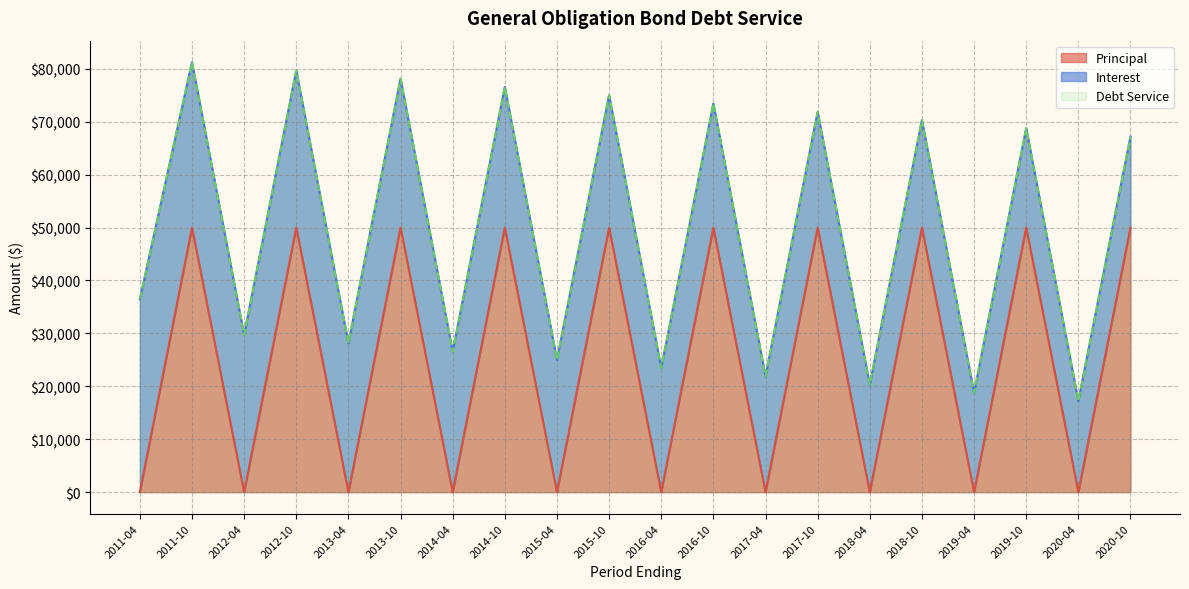

The value of Principal at 2014-10 is 50000. True or false?

True